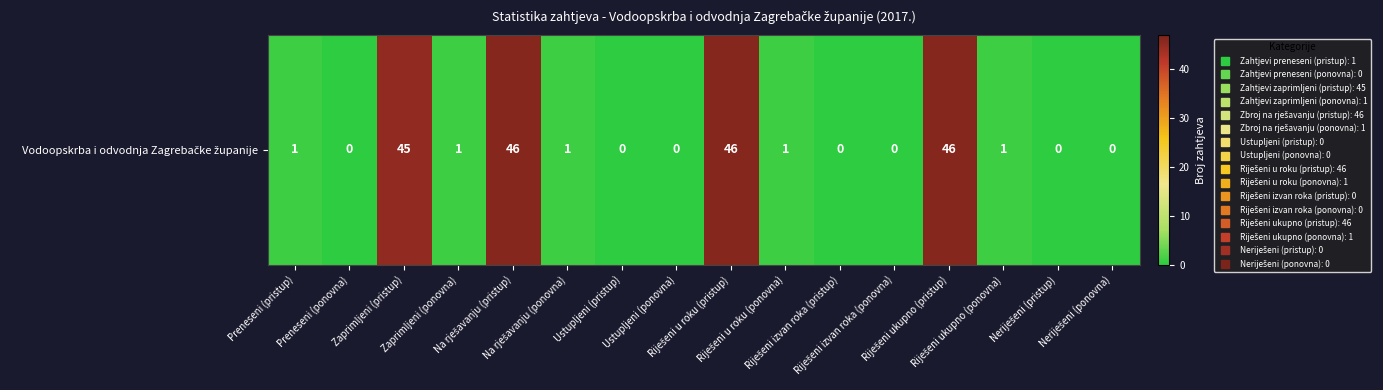

At which category does the chart reach its peak across all series?

Na rješavanju (pristup)